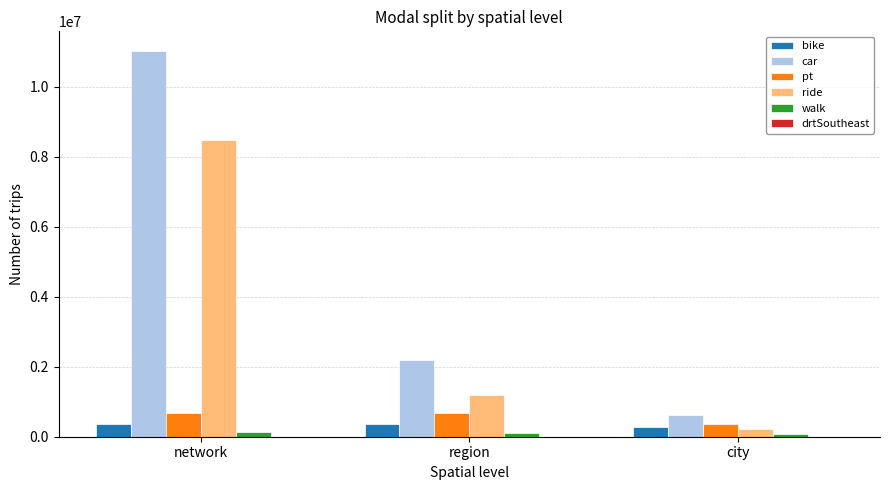

What value does the car series have at region?

2187260